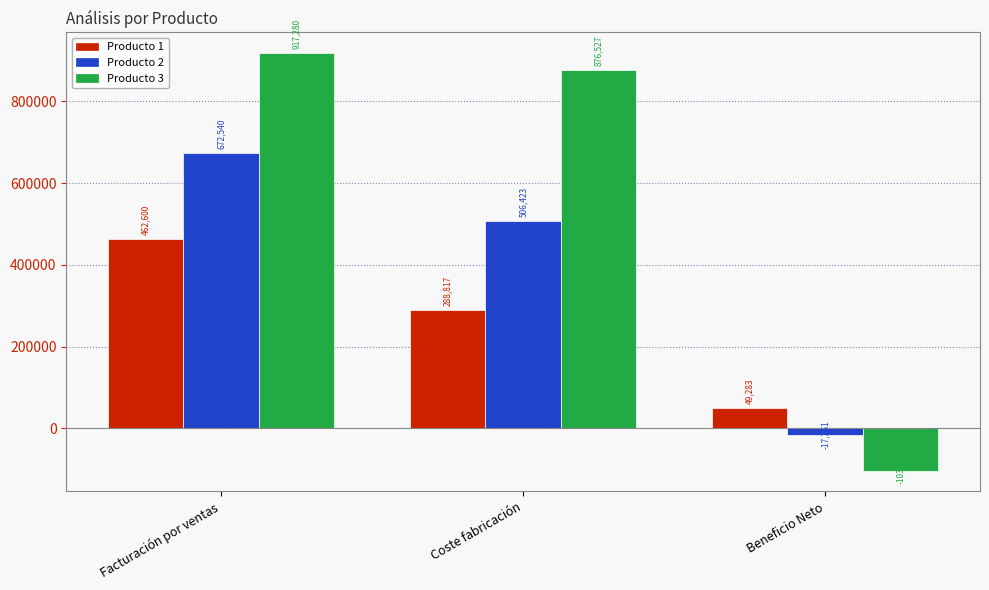

What is the smallest value displayed?

-103091.6